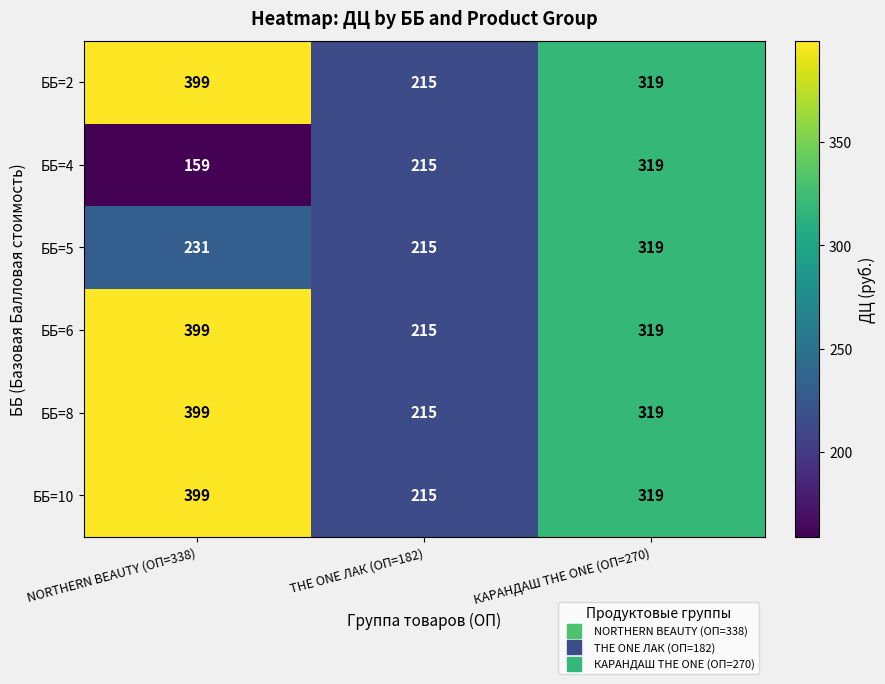

What is the difference between the maximum and second lowest values in the ББ=6 series?

80